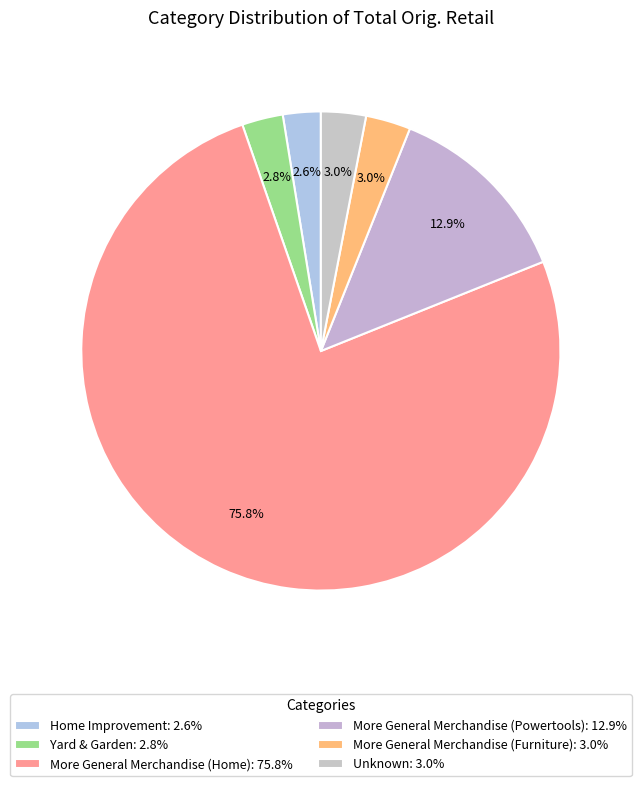

What is the change in value from Yard & Garden to More General Merchandise (Powertools)?

+471.0